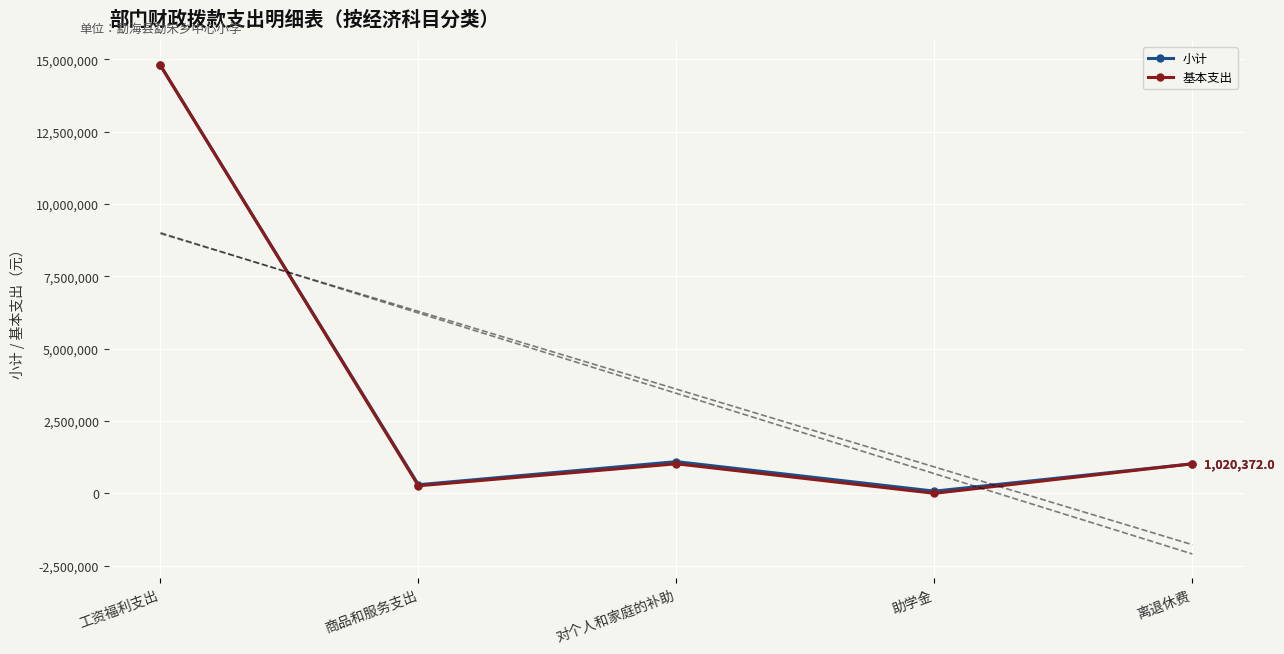

Where is 基本支出 nearest to the value 7392576?

对个人和家庭的补助